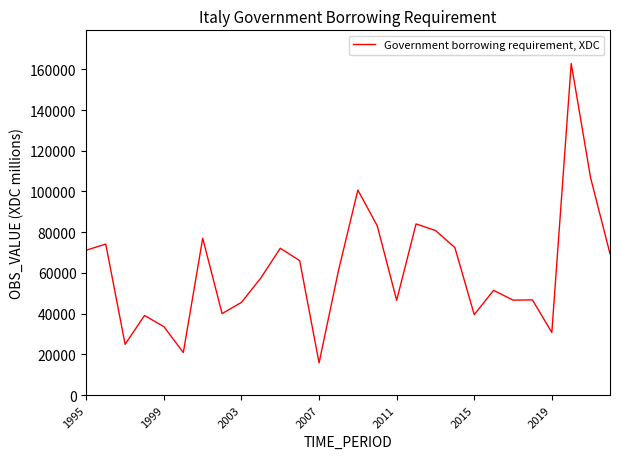

What is the greatest value displayed?

162882.6